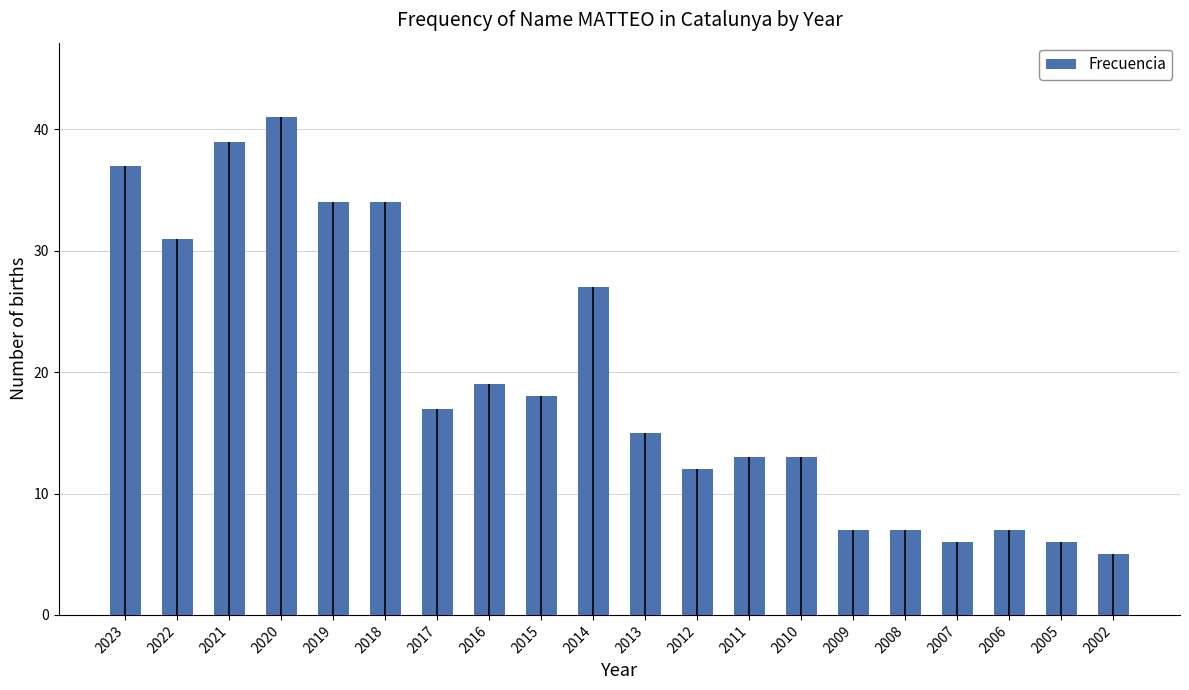

List the labels in order of value, smallest first.

2002, 2007, 2005, 2009, 2008, 2006, 2012, 2011, 2010, 2013, 2017, 2015, 2016, 2014, 2022, 2019, 2018, 2023, 2021, 2020